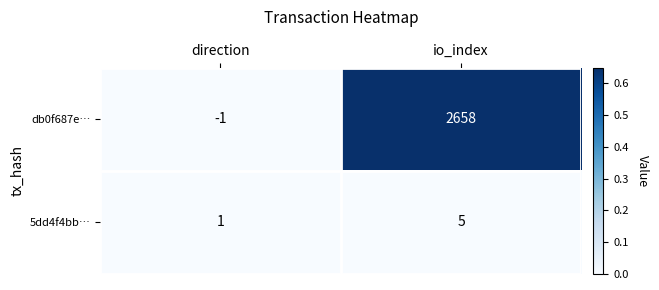

True or false: db0f687e… has a value of 0 at direction.

False